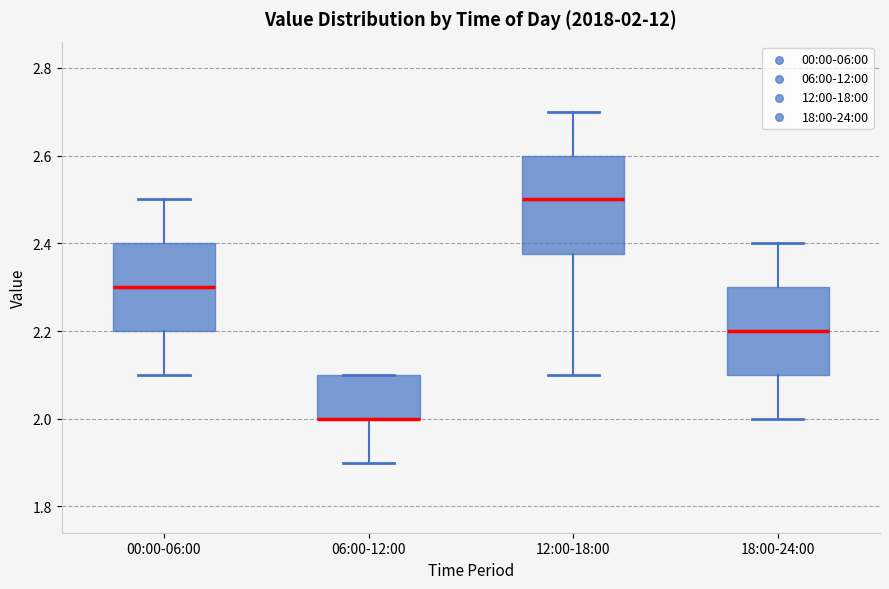

Which box is the tallest, from its lower edge to its upper edge?

12:00-18:00